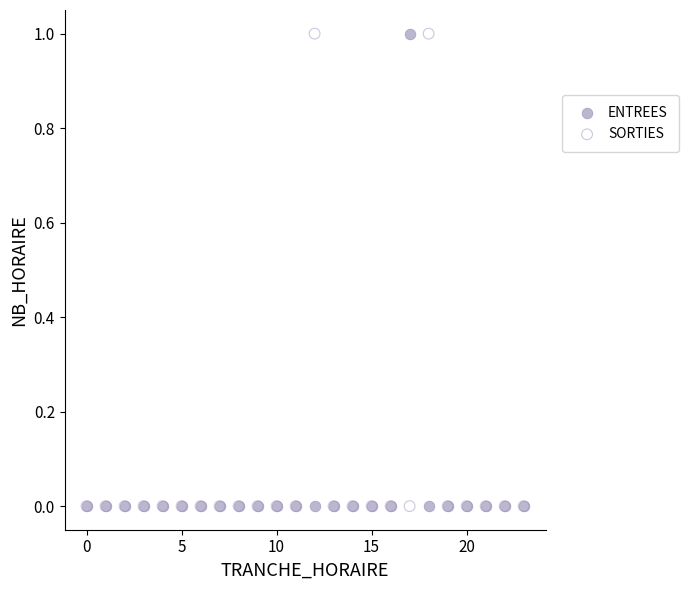

What are all the series names shown in the legend?

ENTREES, SORTIES